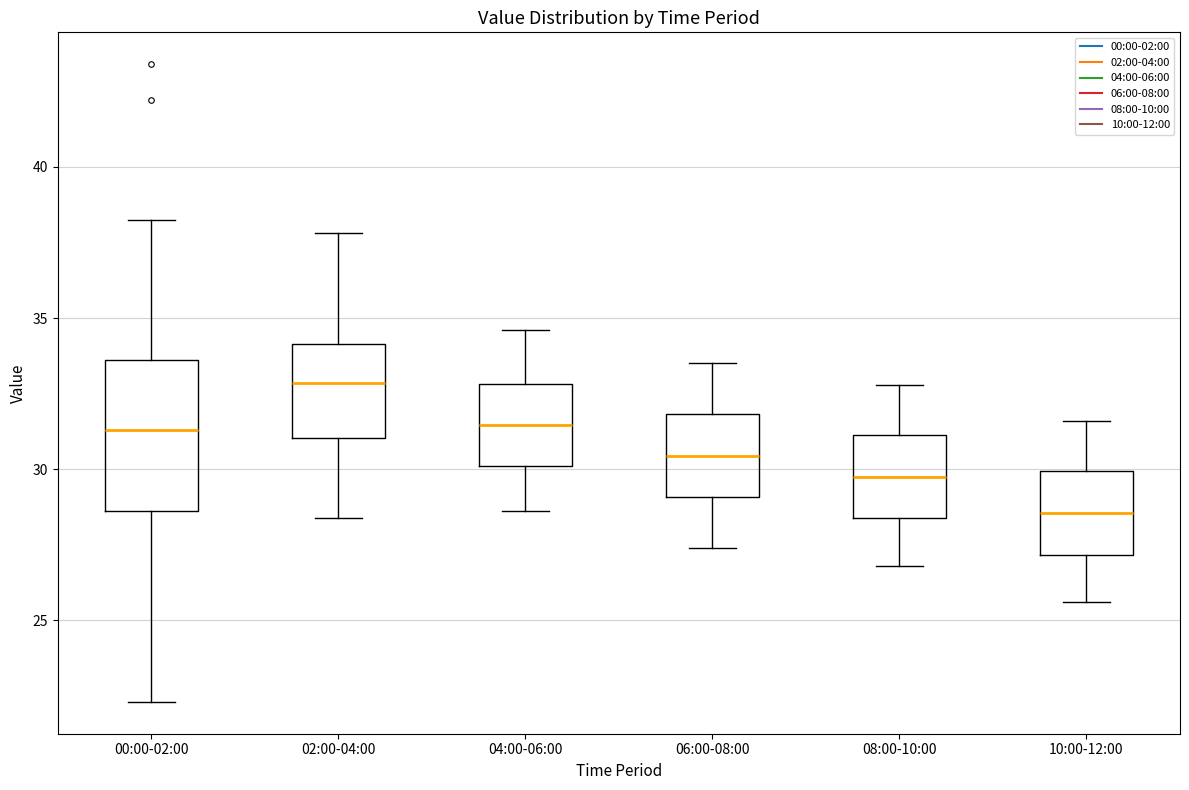

Which box has the lowest median line?

10:00-12:00